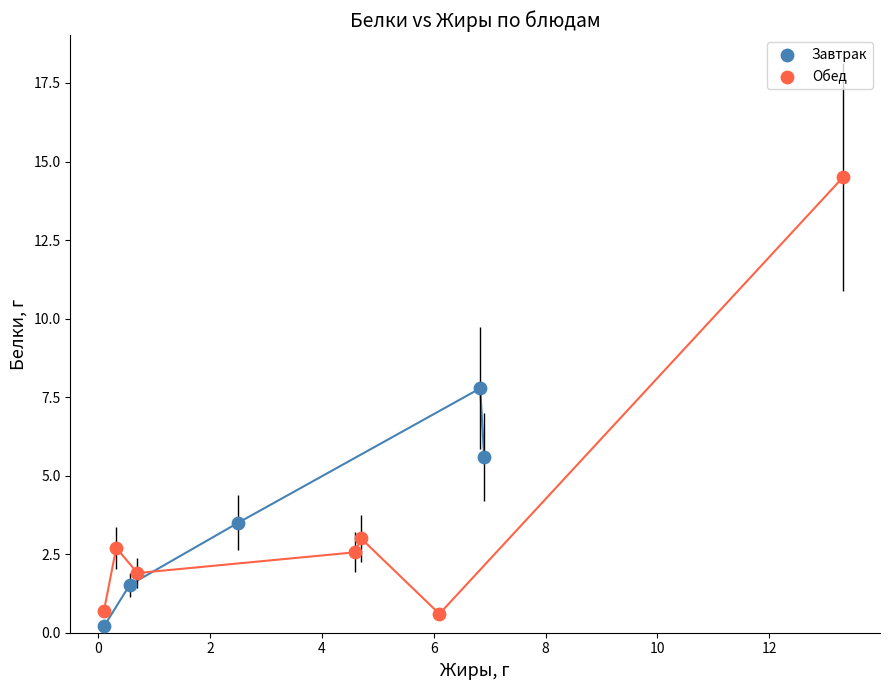

Which series contains the highest Y value?

Обед